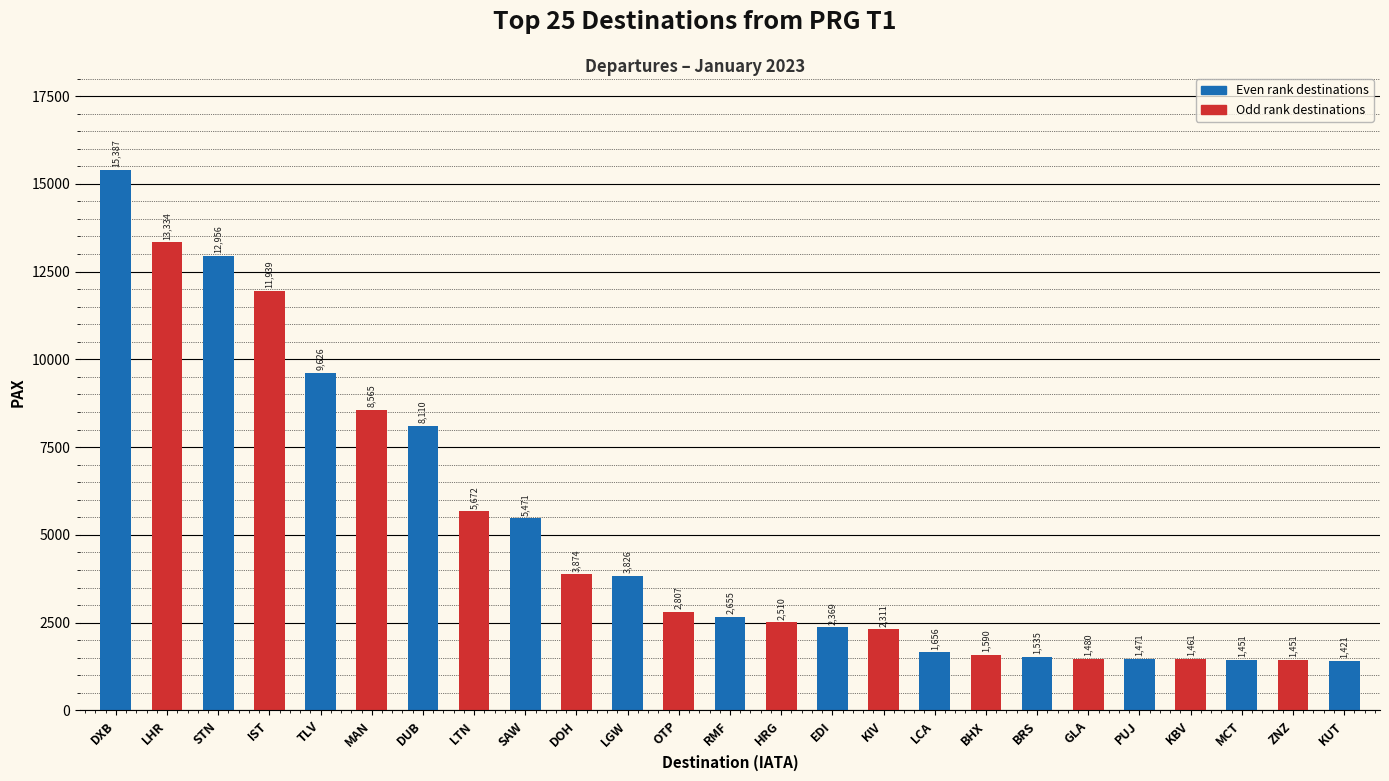

What is the approximate value at KBV?

1461